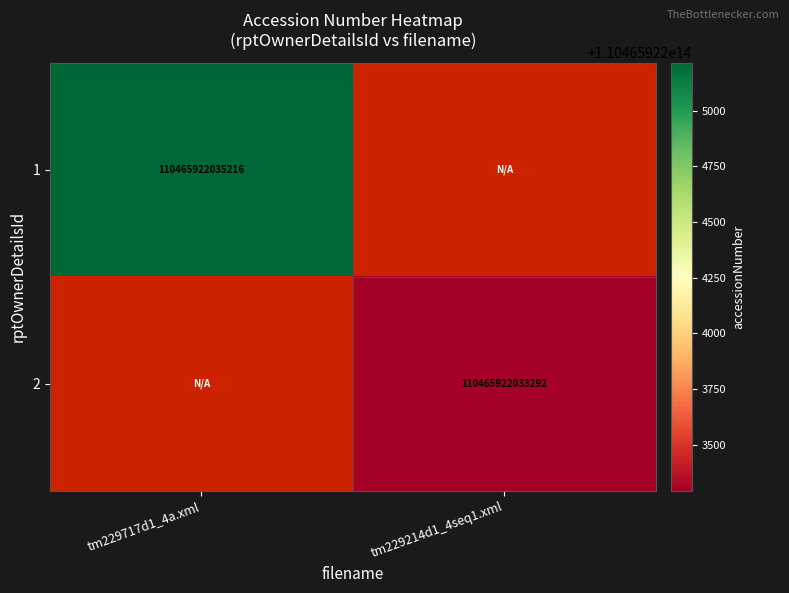

The 2 series shows 161877740738570 at tm229214d1_4seq1.xml. True or false?

False